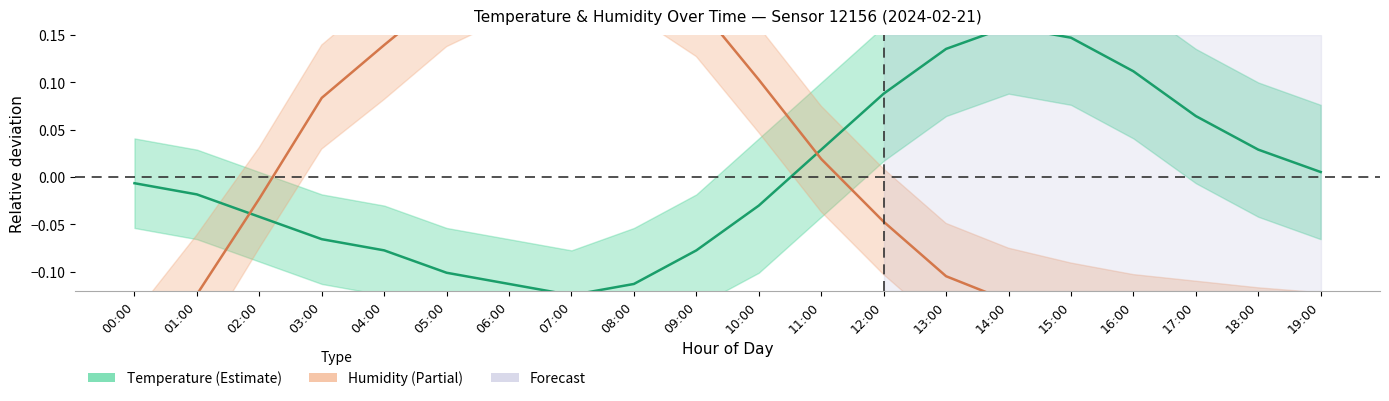

How many values in humidity are above zero?

9